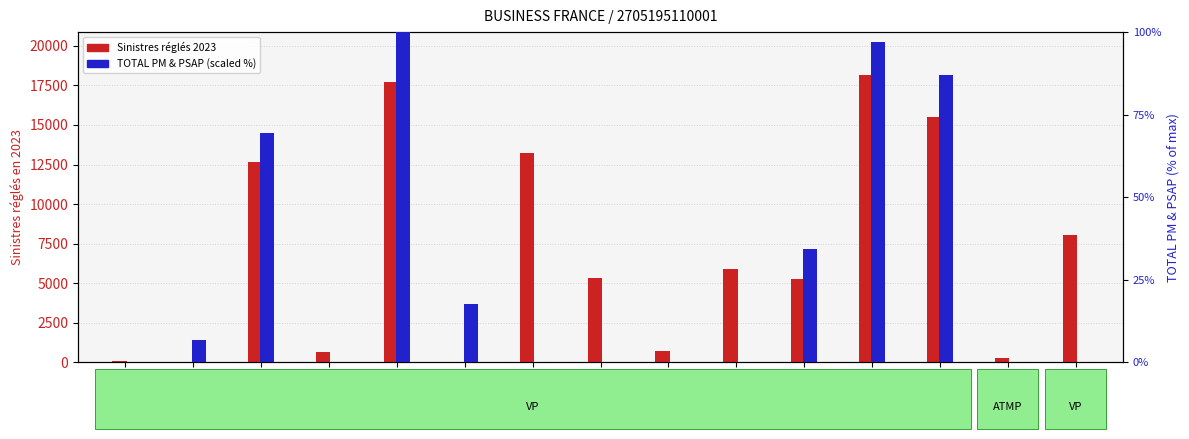

What is the sum of all TOTAL PM & PSAP (scaled %) values?

412.5